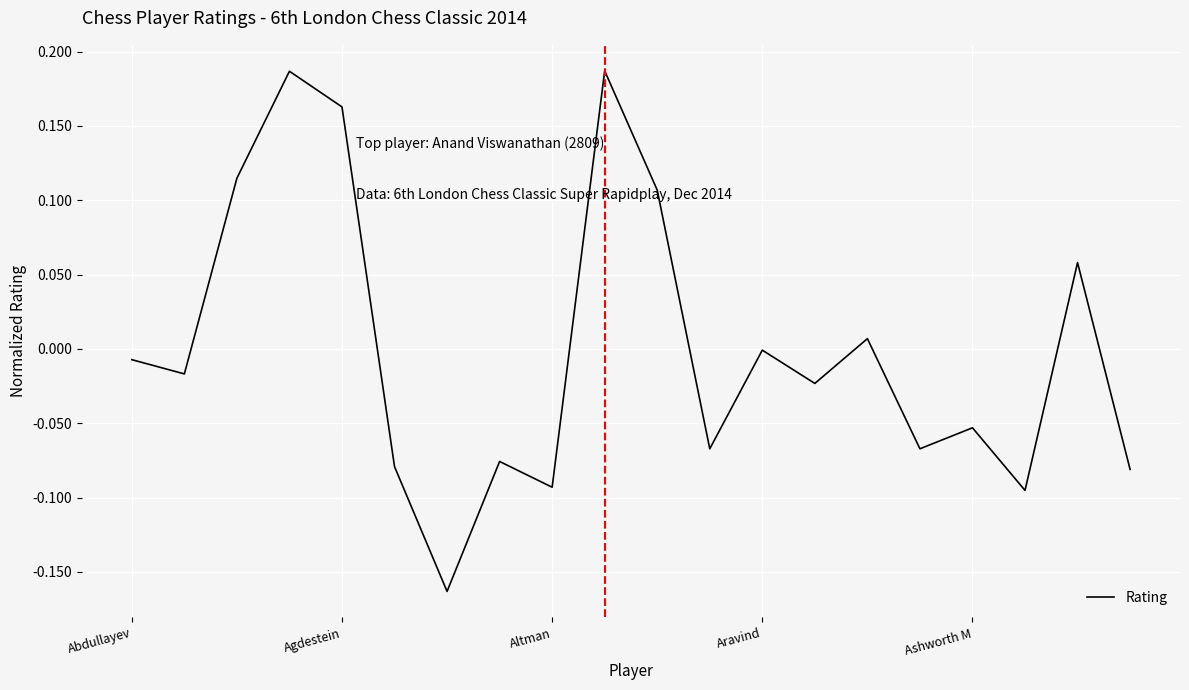

Is this an area chart (filled region under the line)?

No